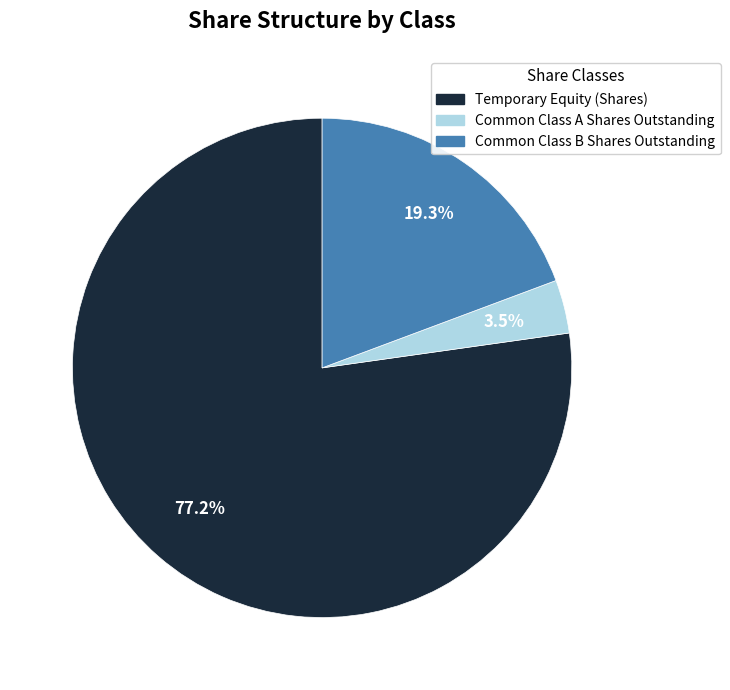

Do Temporary Equity (Shares) and Common Class A Shares Outstanding together represent more than half of the pie?

Yes